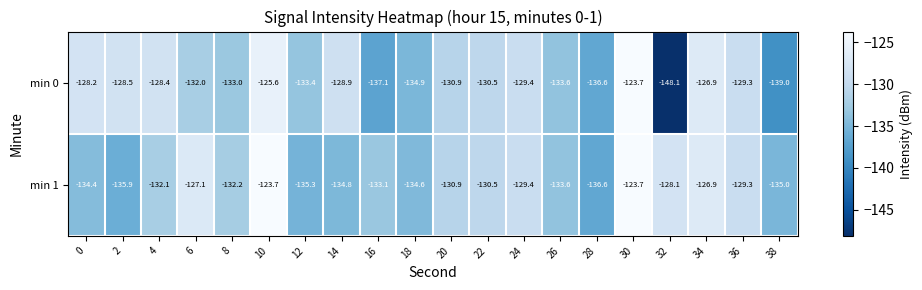

Between 18 and 38, which series saw the biggest shift?

min 0